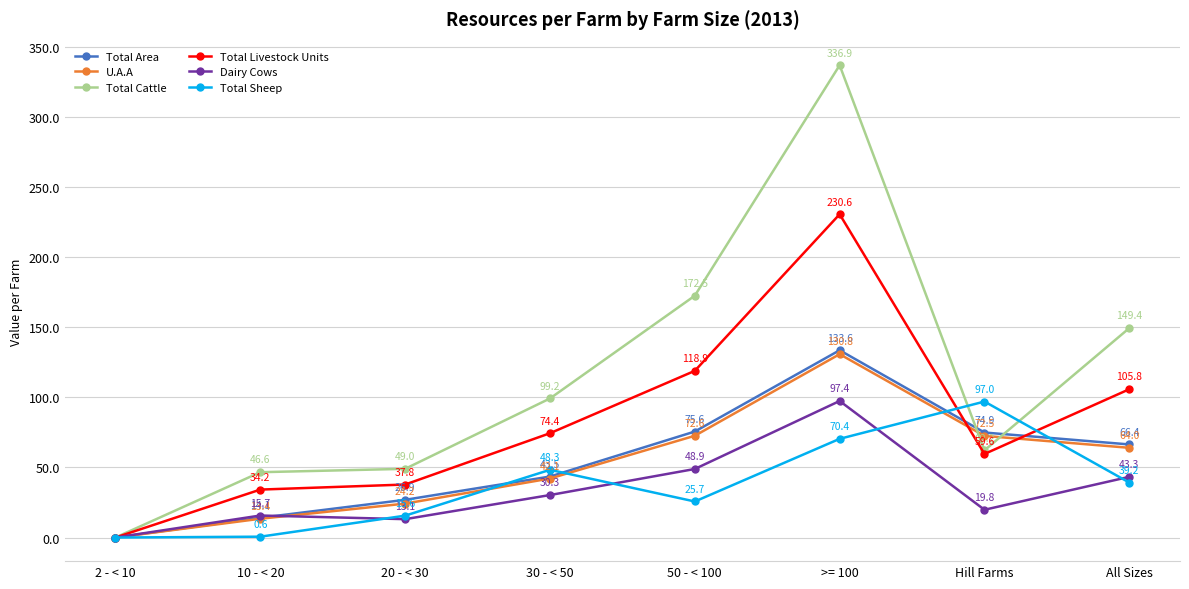

At how many categories does at least one series exceed 266?

1